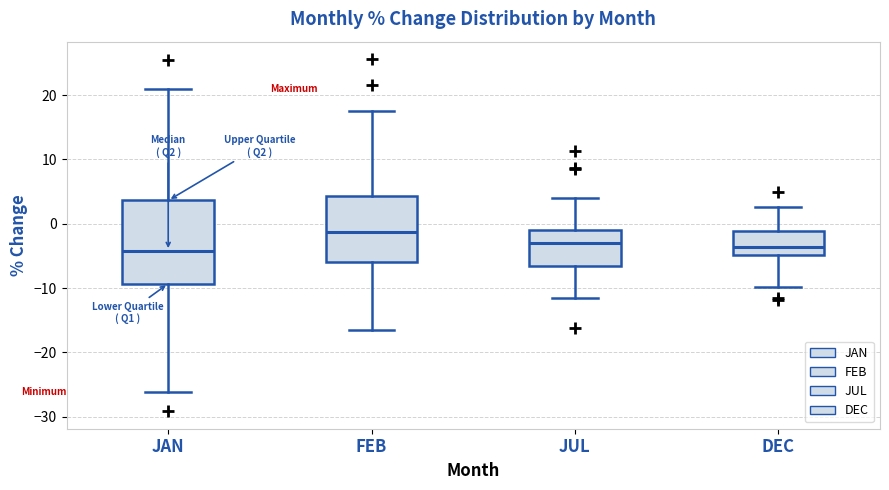

Reading left to right, read every box against the y-axis: the position of its median line, the range the box covers, and the ends of its whiskers. The values are not printed on the chart, so give them approximately, as read against the axis.

JAN: median -4, box -9 to 4, whiskers -26 to 21
FEB: median -1, box -6 to 4, whiskers -16 to 17
JUL: median -3, box -7 to -1, whiskers -12 to 4
DEC: median -4, box -5 to -1, whiskers -10 to 3